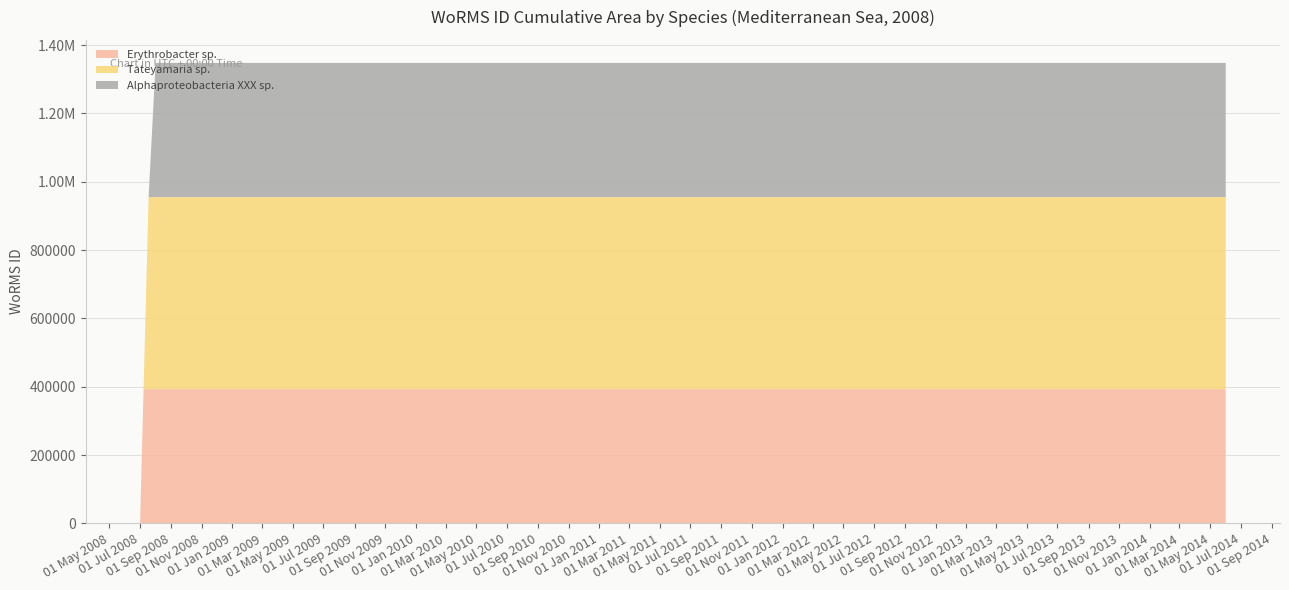

Reading right to left, what are all the values shown in this chart?

Erythrobacter sp.: 393075	393075	393075	393075	393075	393075	393075	393075	393075	393075	393075	393075	393075	393075	393075	393075	393075	393075	393075	0
Tateyamaria sp.: 562106	562106	562106	562106	562106	562106	562106	562106	562106	562106	562106	562106	562106	562106	562106	562106	562106	562106	0	0
Alphaproteobacteria XXX sp.: 392750	392750	392750	392750	392750	392750	392750	392750	392750	392750	392750	392750	392750	392750	392750	392750	392750	0	0	0